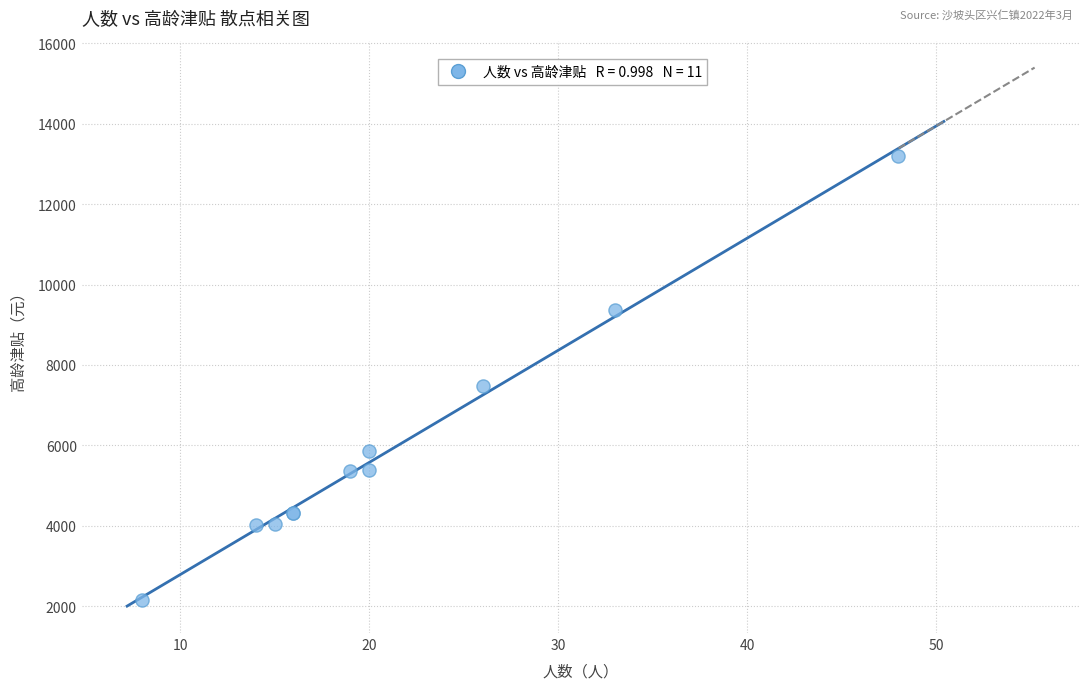

What Y value in the scatter plot is closest to 7675?

7480